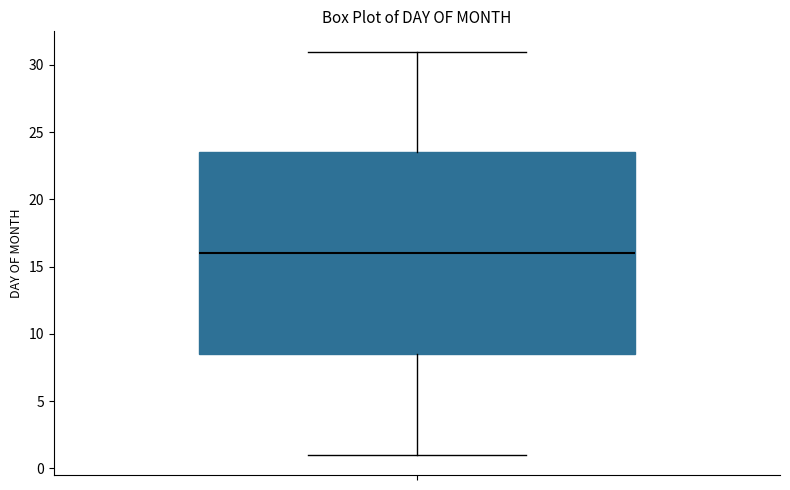

Read this box plot against the y-axis: the position of the median line, the range covered by the box, and the ends of both whiskers. The values are not printed on the chart, so give them approximately, as read against the axis.

median 16.0, box 8.5 to 23.5, whiskers 1.0 to 31.0